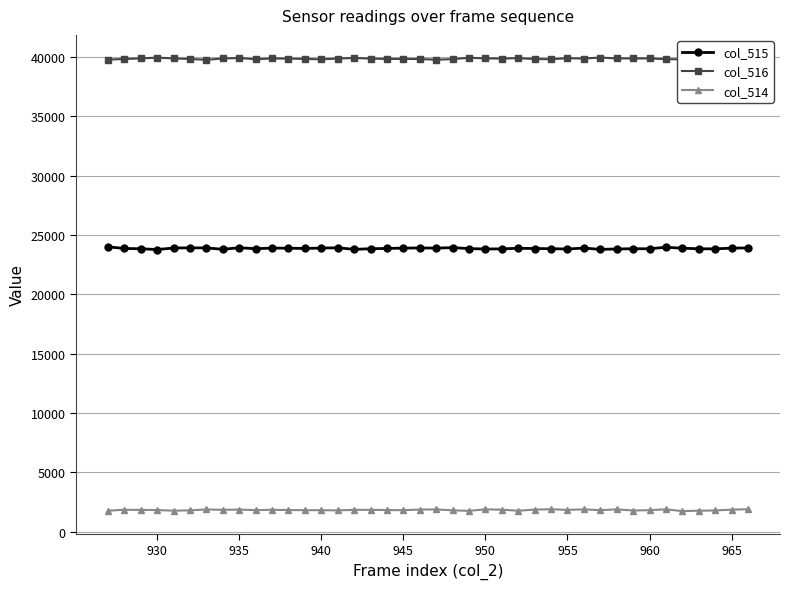

What is the value of the col_515 point at the 20th from the left?

23904